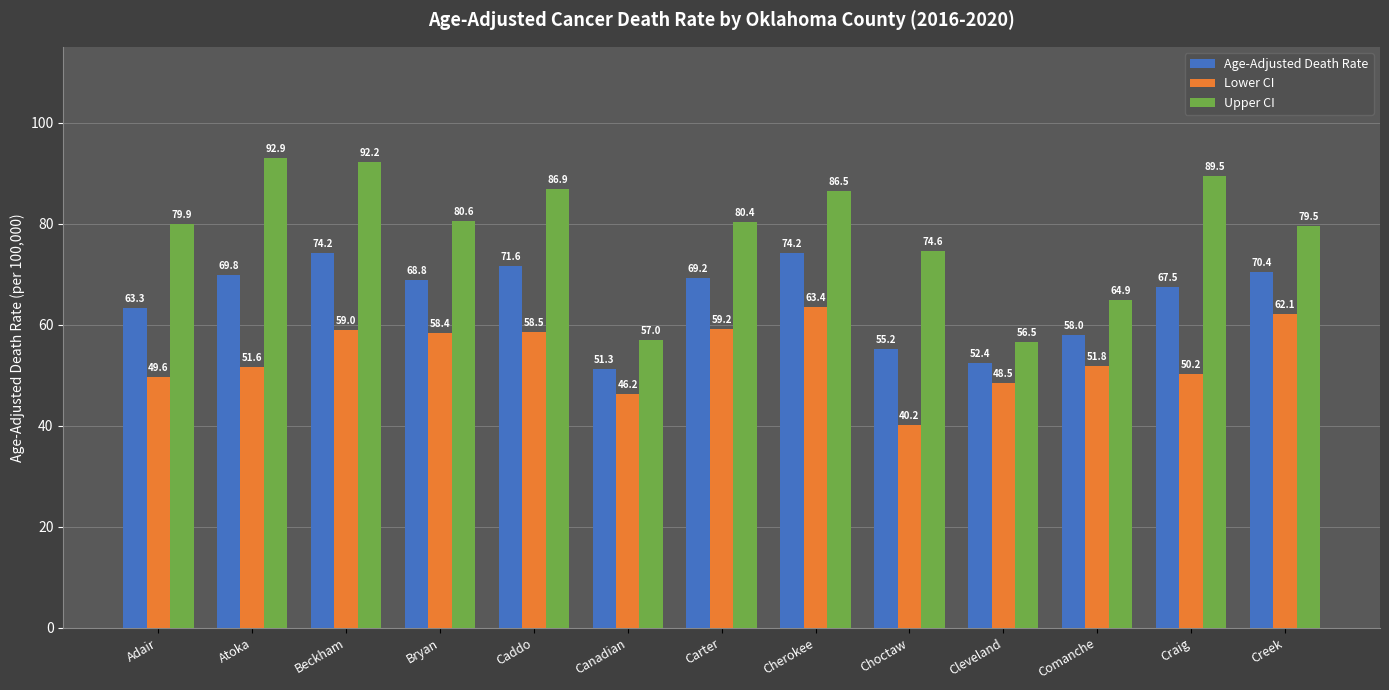

At how many categories does at least one series exceed 69?

10